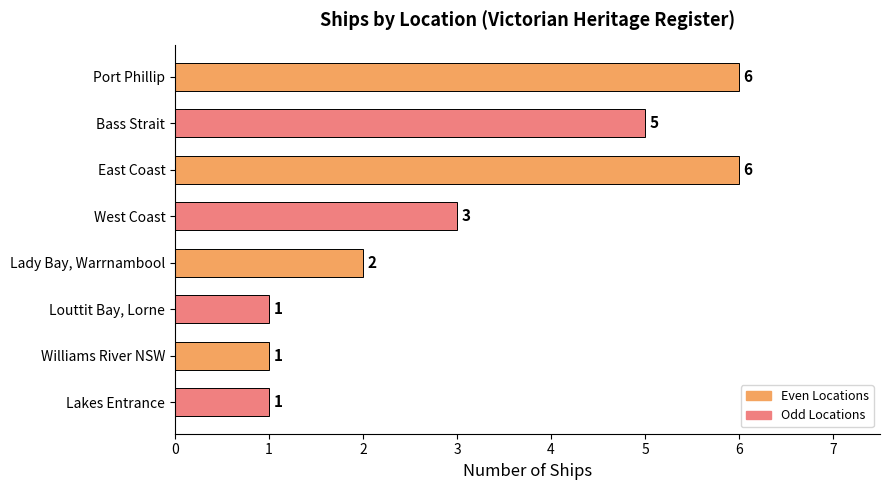

Approximately how many times larger is the value at West Coast compared to East Coast?

0.5